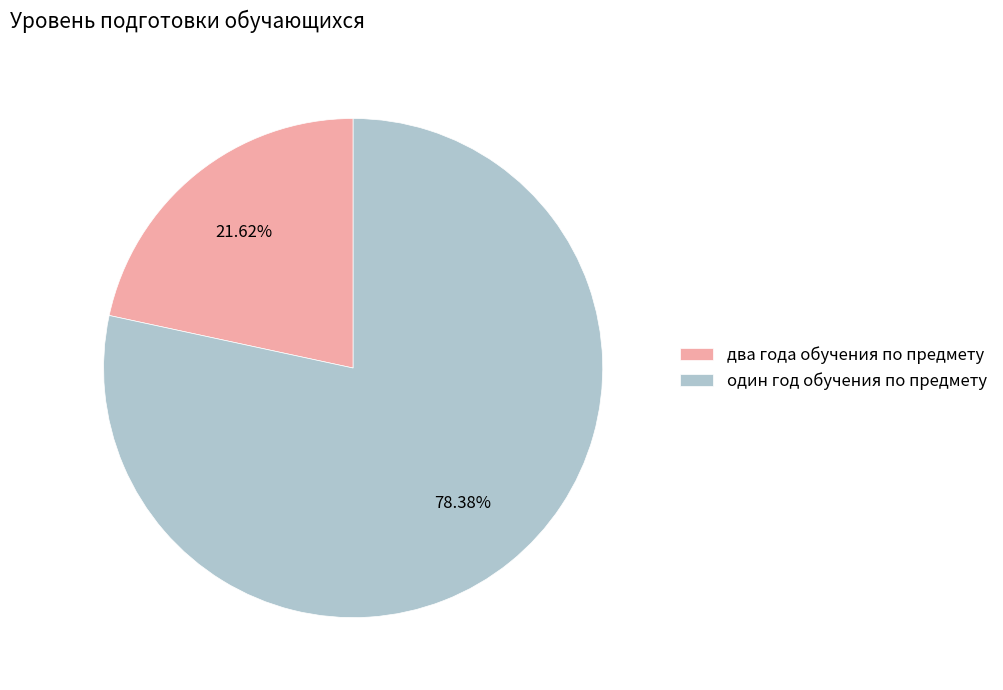

How much of the chart is everything except два года обучения по предмету?

78.4%